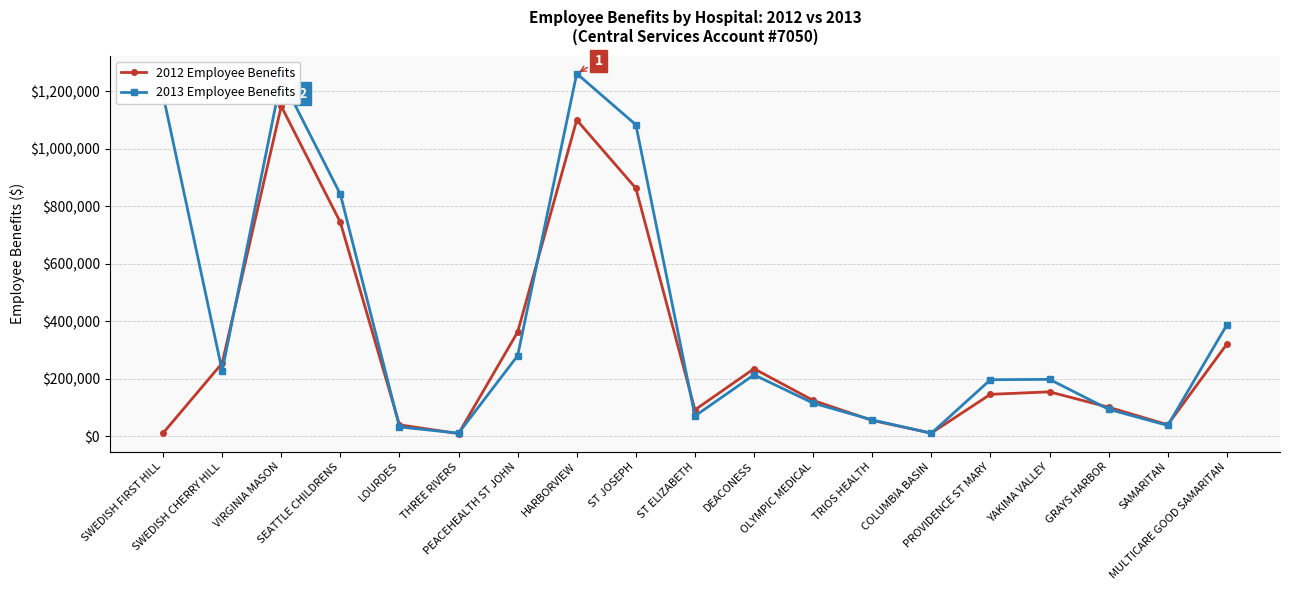

What is the difference between the second highest and minimum values in the 2012 Employee Benefits series?

1090733